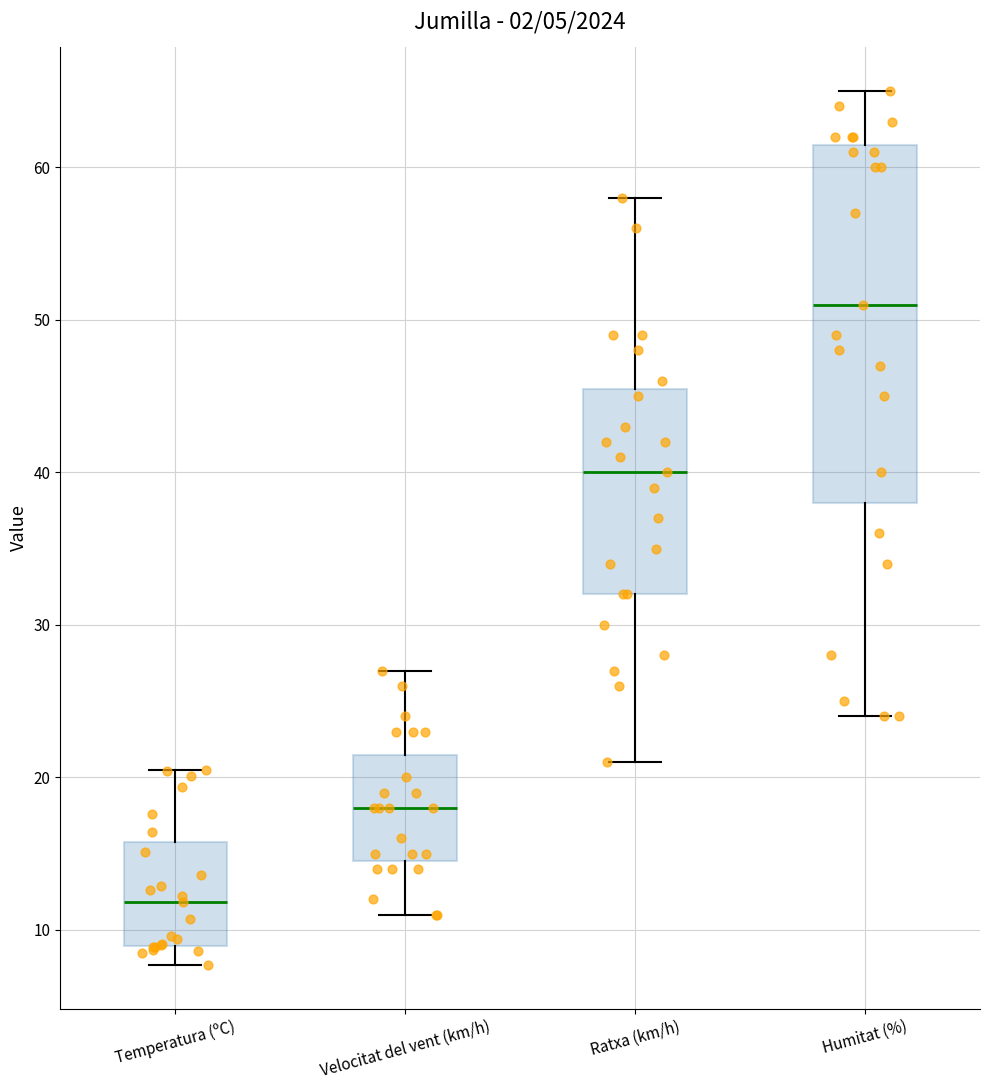

Which box is the tallest, from its lower edge to its upper edge?

Humitat (%)